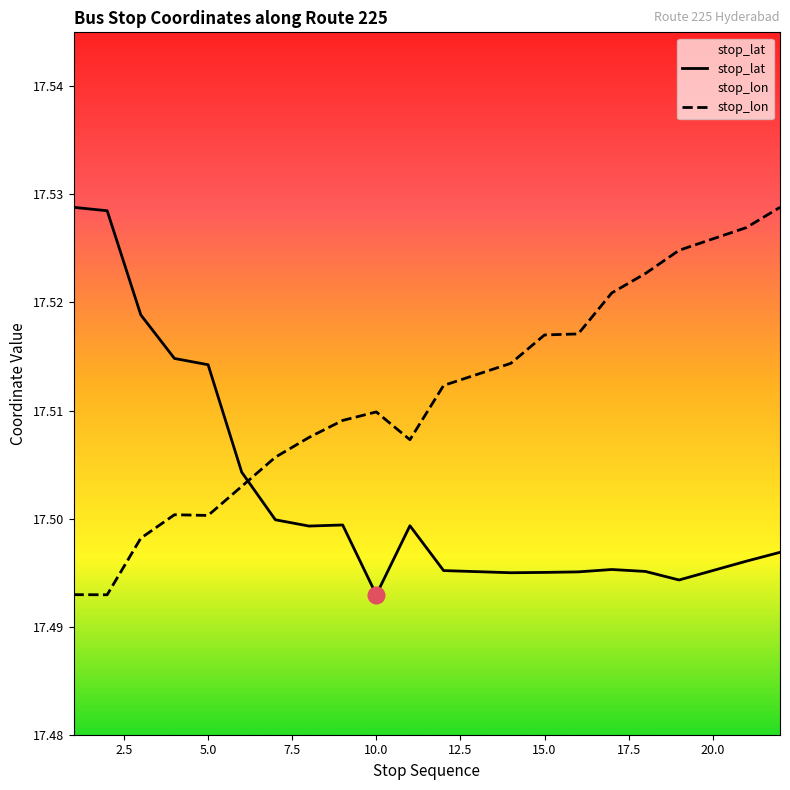

Is it true that stop_lat equals 11.8 at 10.0?

False